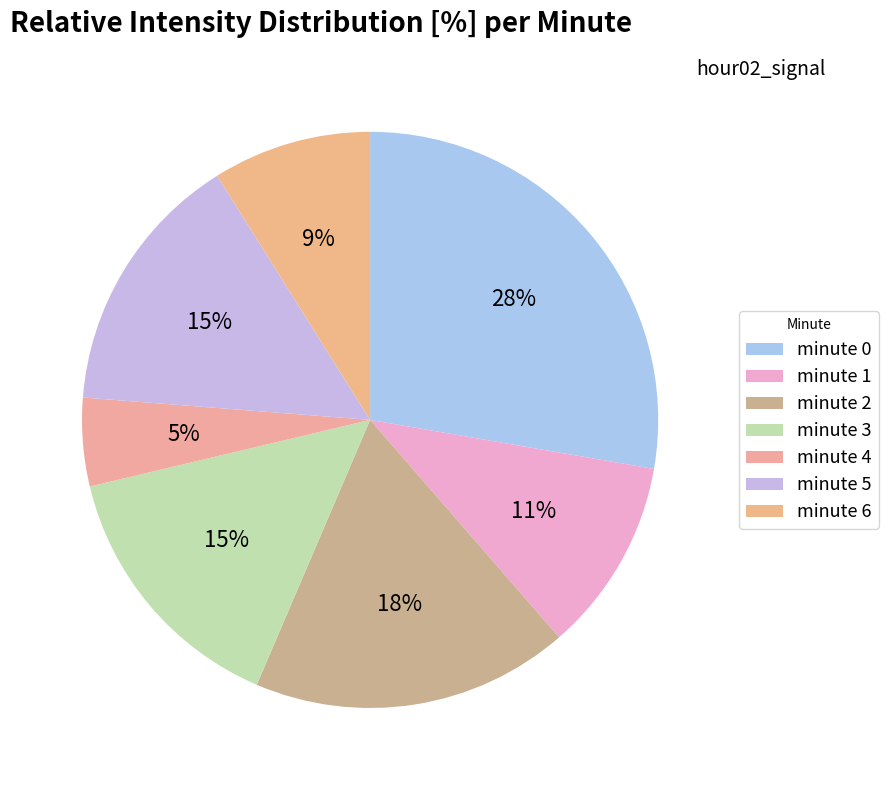

Which category has the biggest portion of the pie?

minute 0